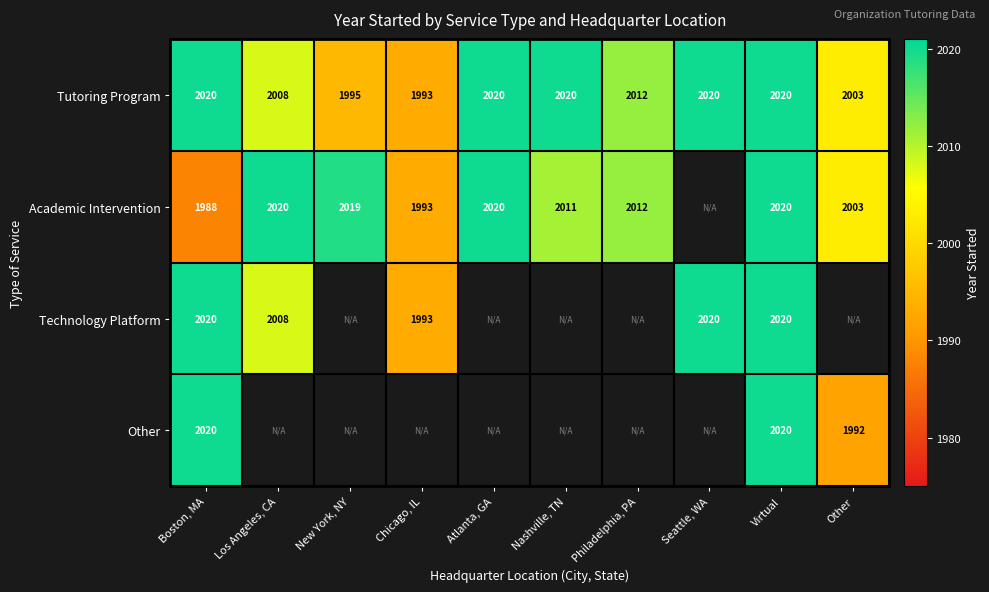

Which category has the lowest value in the Tutoring Program series?

Chicago, IL